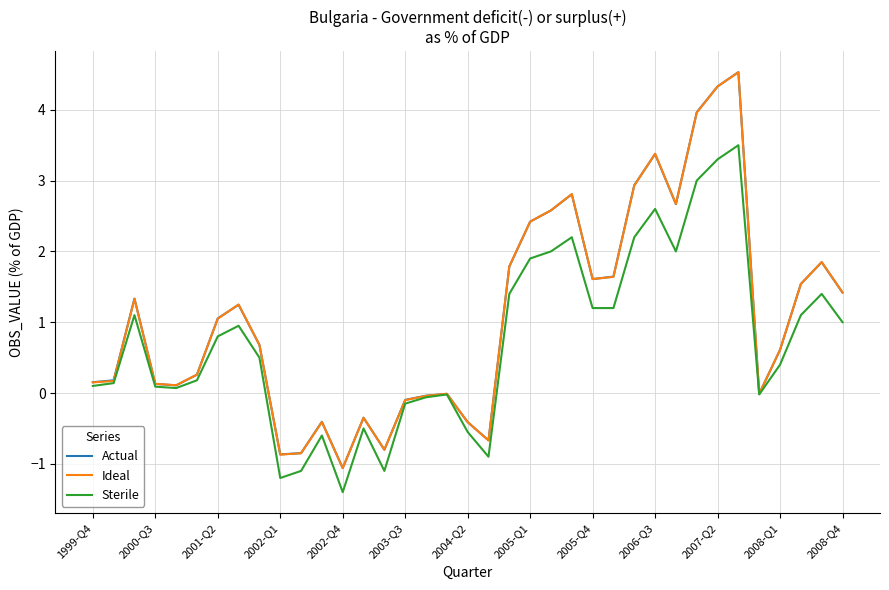

Is this an area chart (filled region under the line)?

No